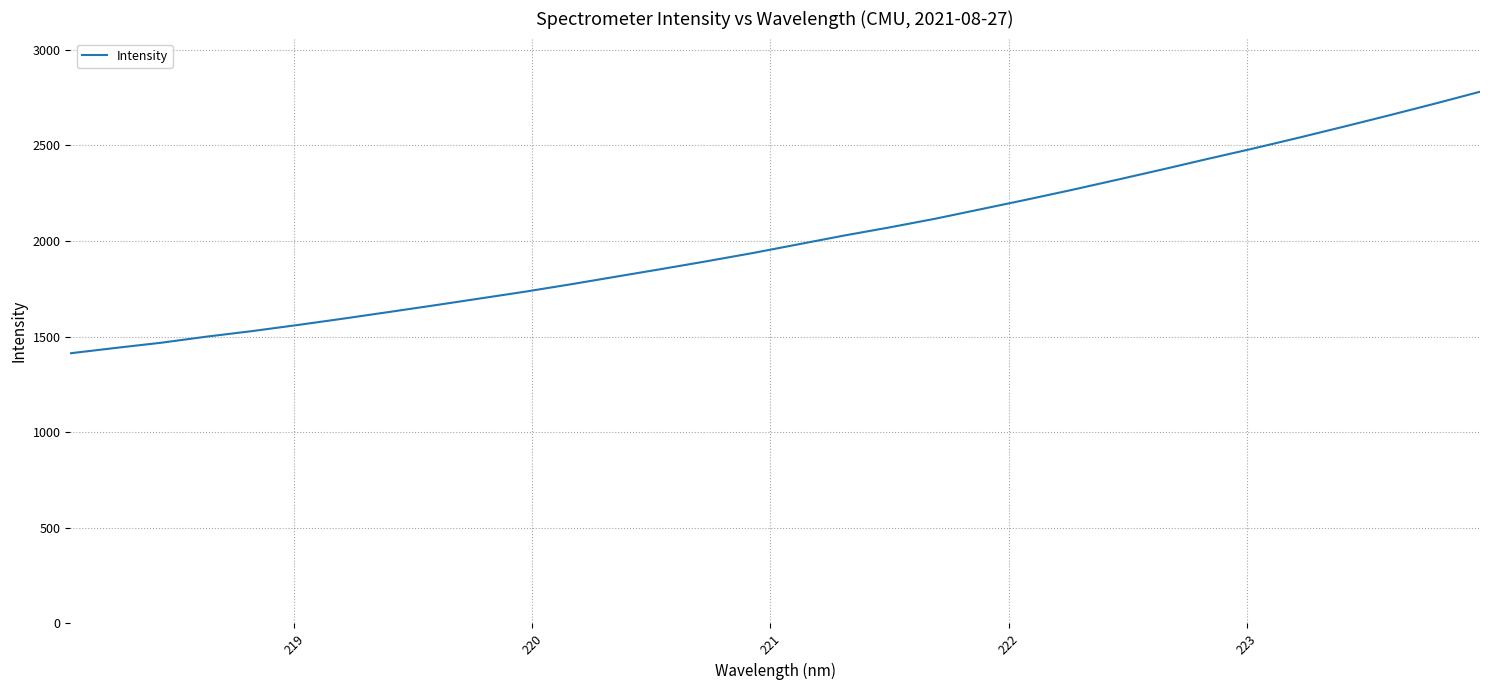

What is the difference between the maximum and minimum values?

1367.3